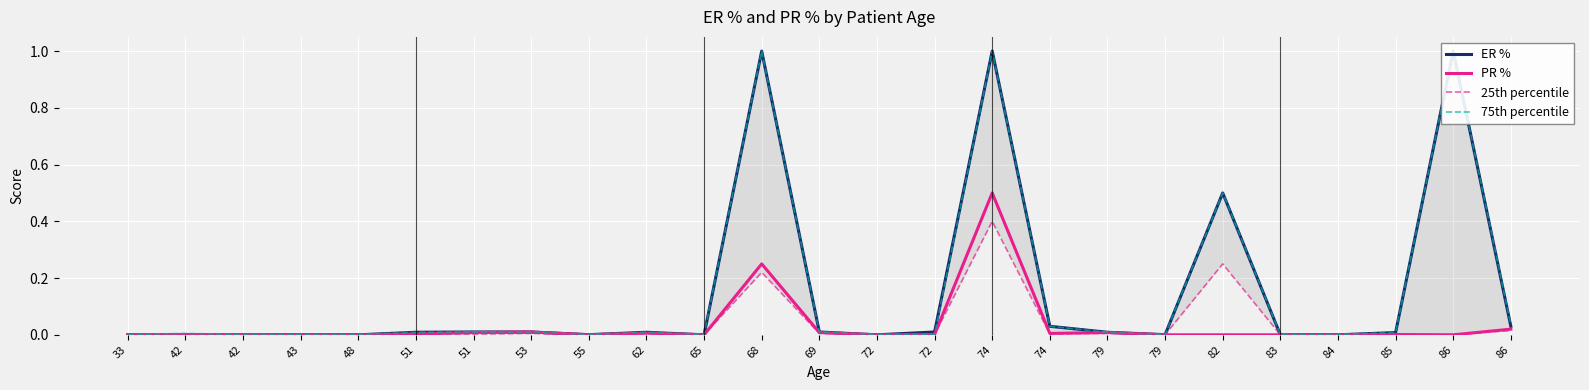

True or false: ER % and PR % cross at least once.

False